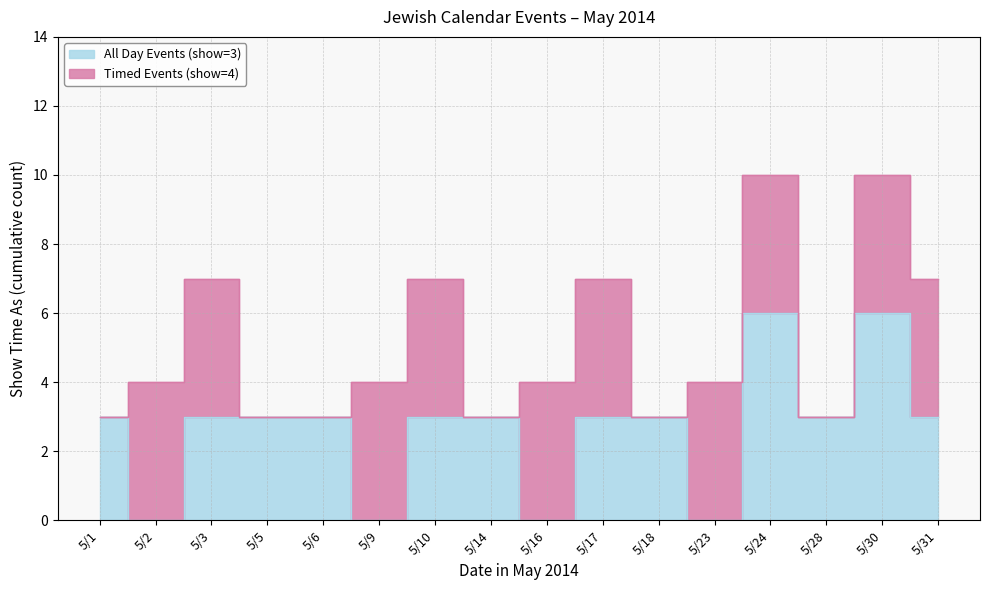

What is the average value?

3